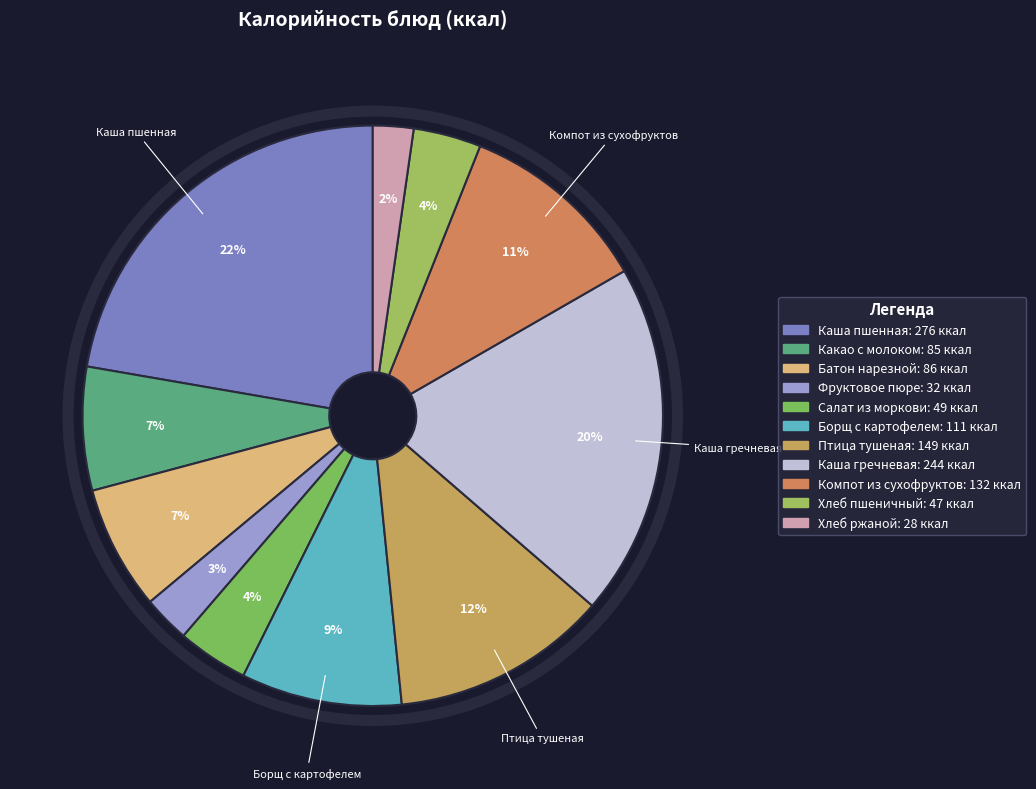

Count the number of slices in the pie.

11